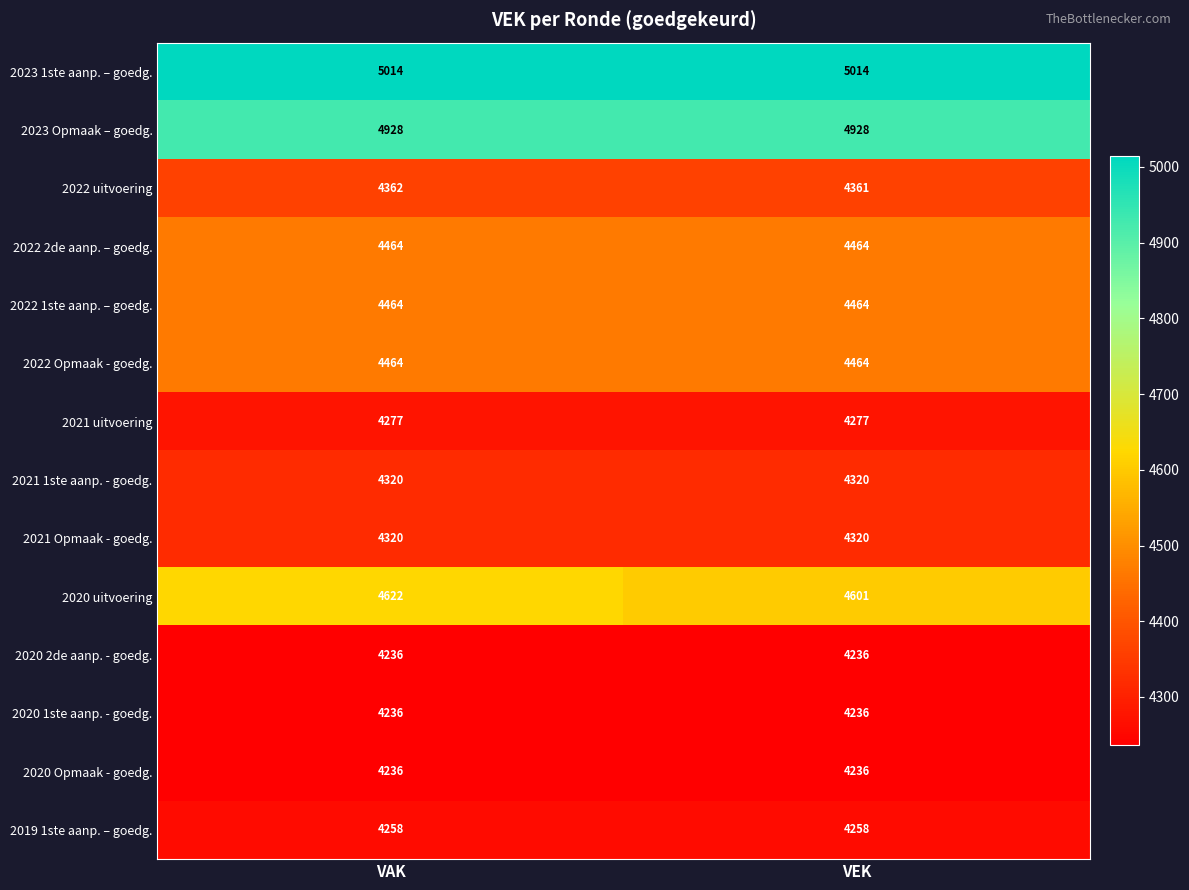

What value does the 2023 Opmaak – goedg. series have at VAK?

4928